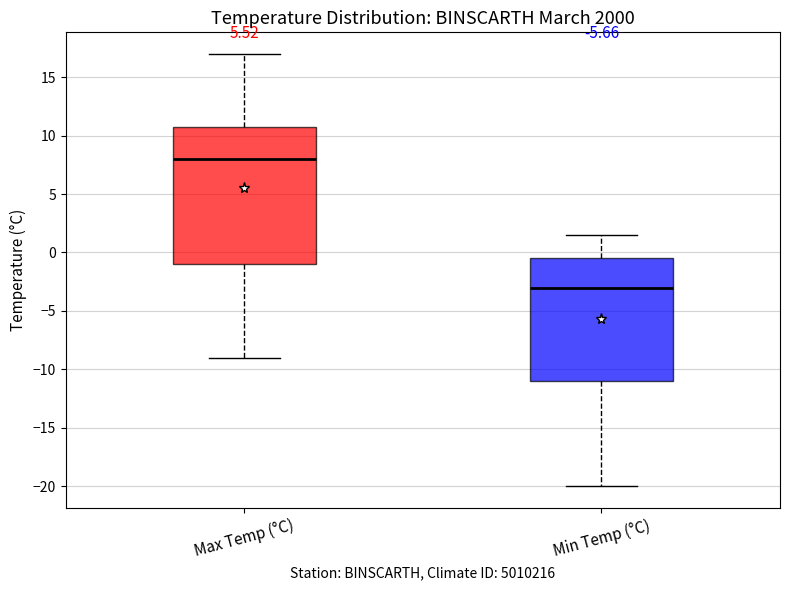

Reading left to right, transcribe this box plot: for each box, give where its median line is, the range the box spans, and where its two whiskers end, as read against the y-axis. The values are not printed on the chart, so give them approximately, as read against the axis.

Max Temp (°C): median 8.0, box -1.0 to 11.0, whiskers -9.0 to 17.0
Min Temp (°C): median -3.0, box -11.0 to -0.5, whiskers -20.0 to 1.5